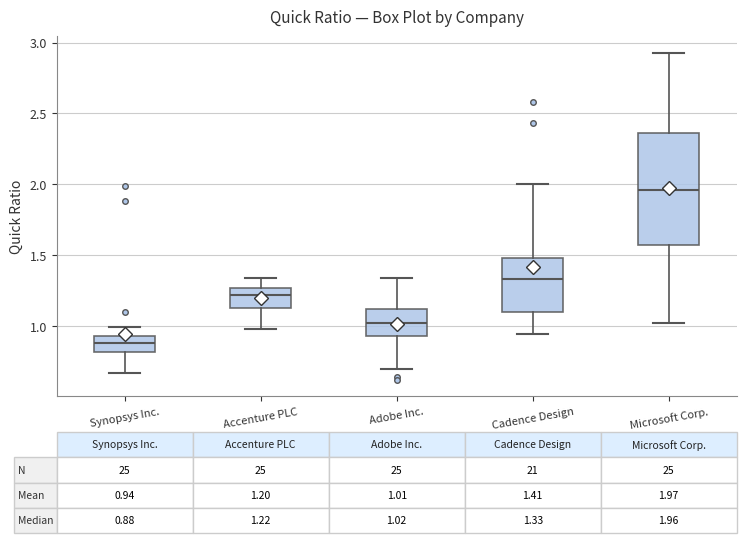

Which box has the highest median line?

Microsoft Corp.